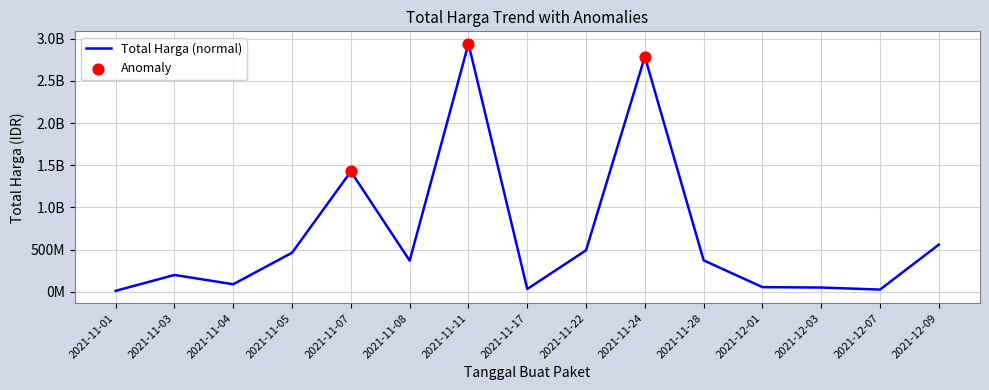

What is the change in value from 2021-11-07 to 2021-11-22?

-932867900